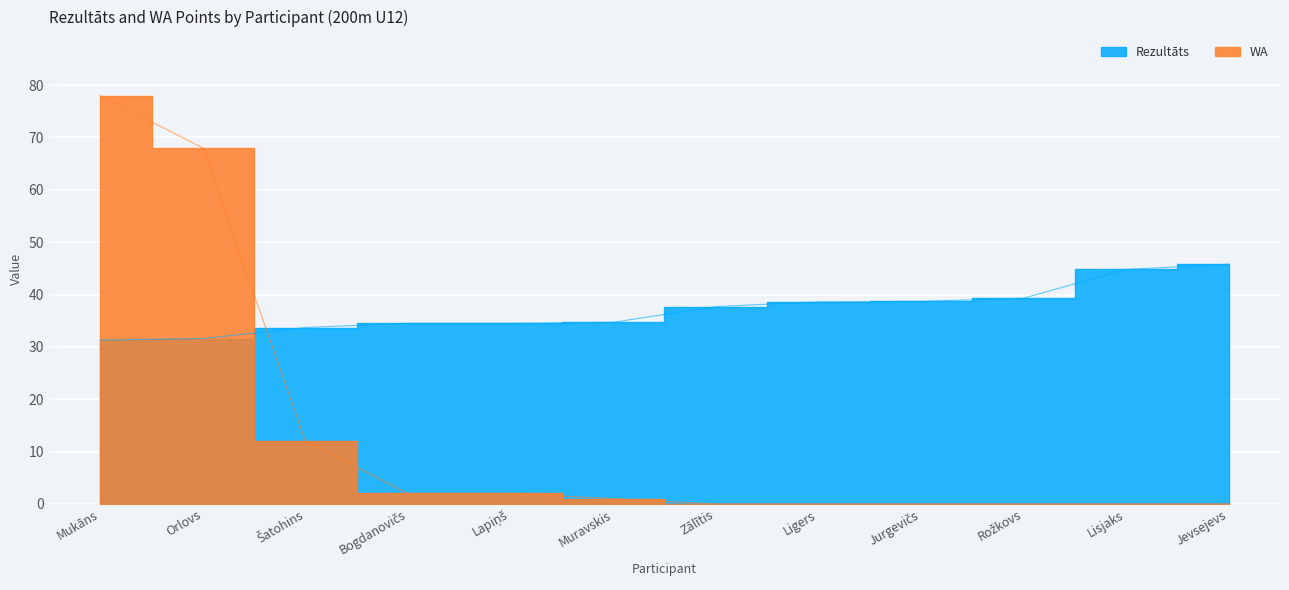

List the labels in order of Rezultāts value, smallest first.

Mukāns, Orlovs, Šatohins, Bogdanovičs, Lapiņš, Muravskis, Zālītis, Ligers, Jurgevičs, Rožkovs, Lisjaks, Jevsejevs